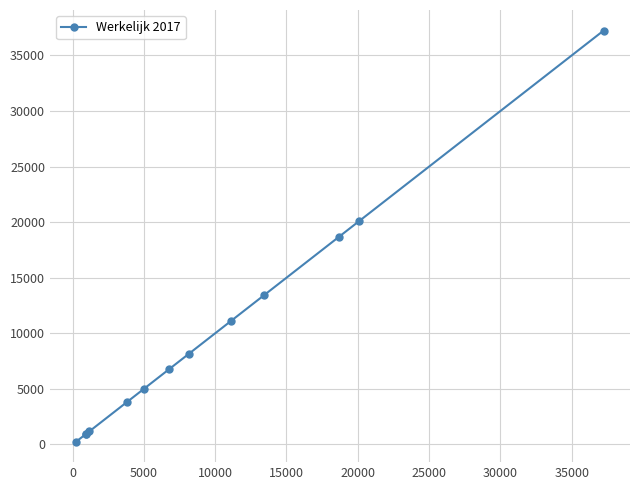

What is the difference between the maximum and minimum values?

36983